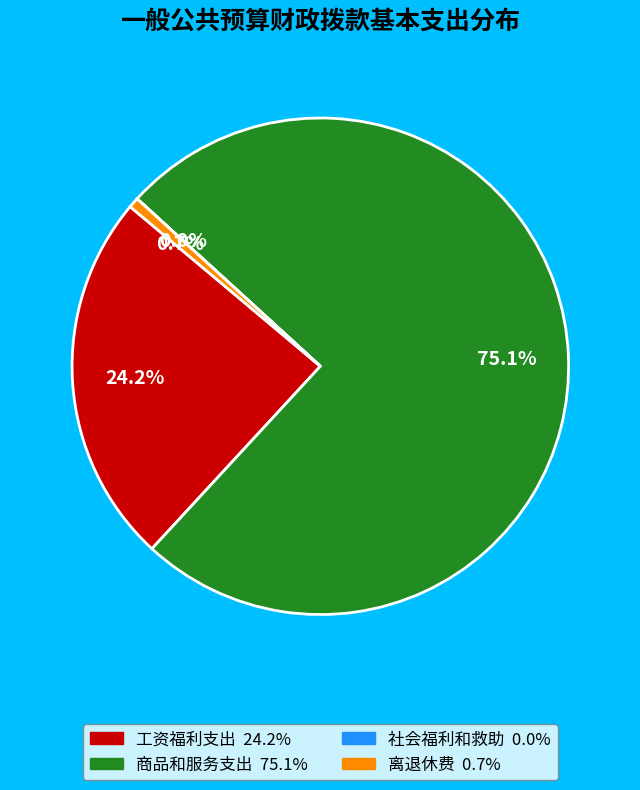

To the nearest percent, what is the combined percentage of 工资福利支出 and 离退休费?

25%